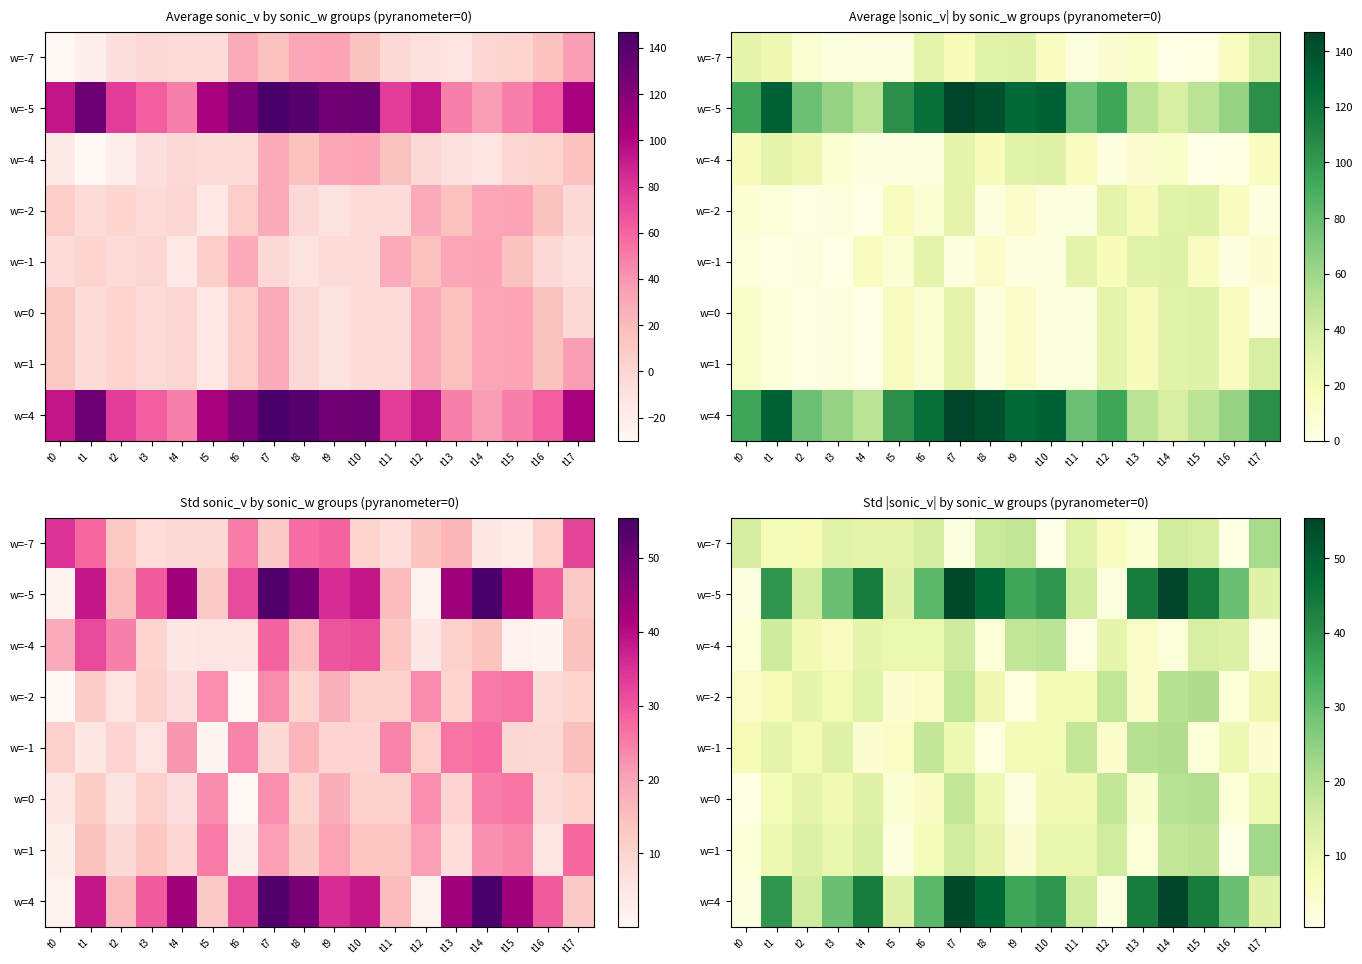

Which category has the lowest value across all series?

t10